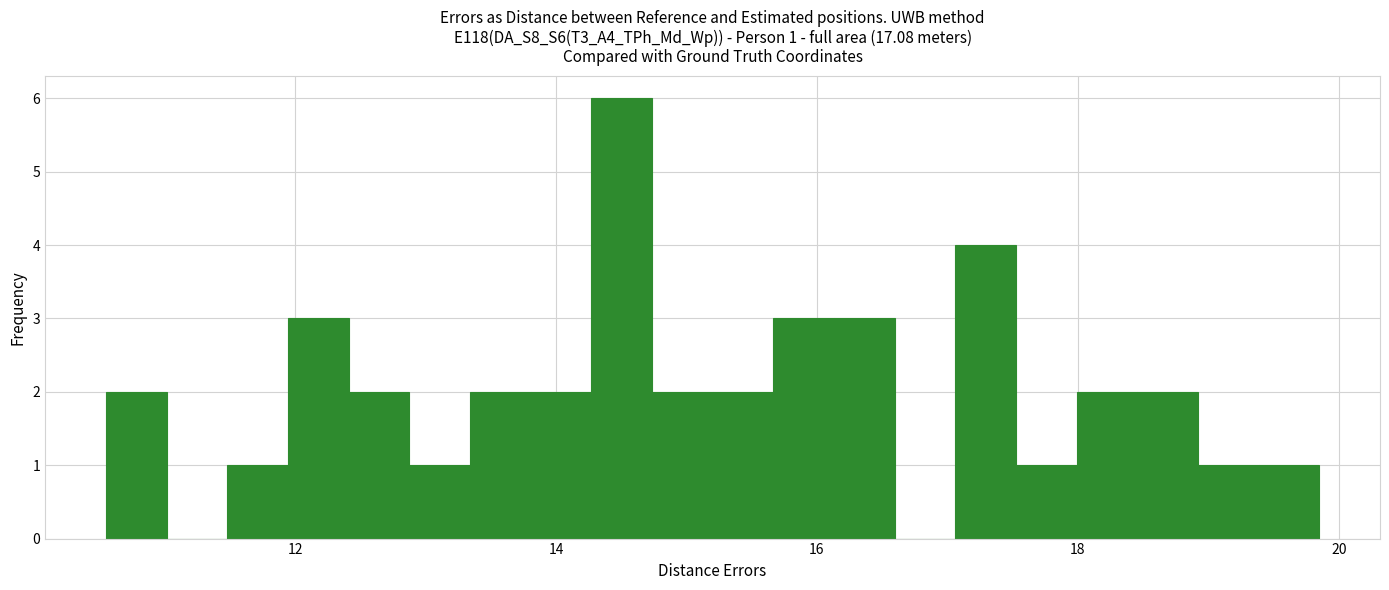

Read against the x-axis, roughly where is the centre of the tallest bar?

14.6